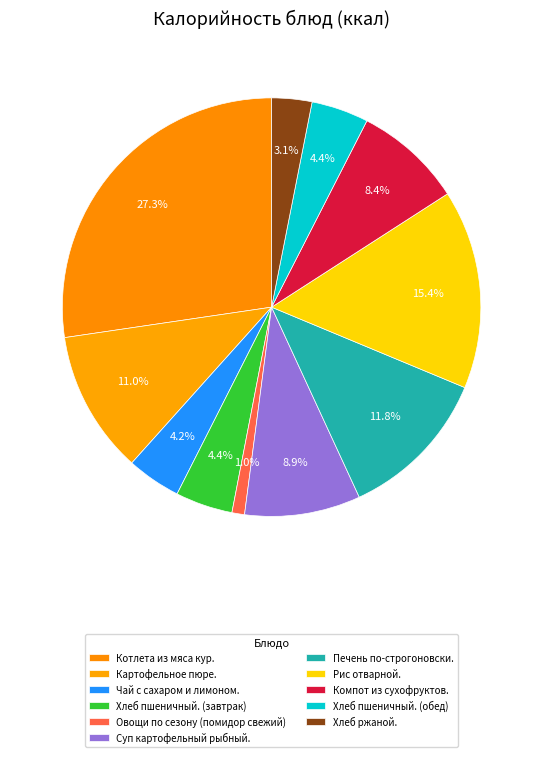

Count the number of slices in the pie.

11